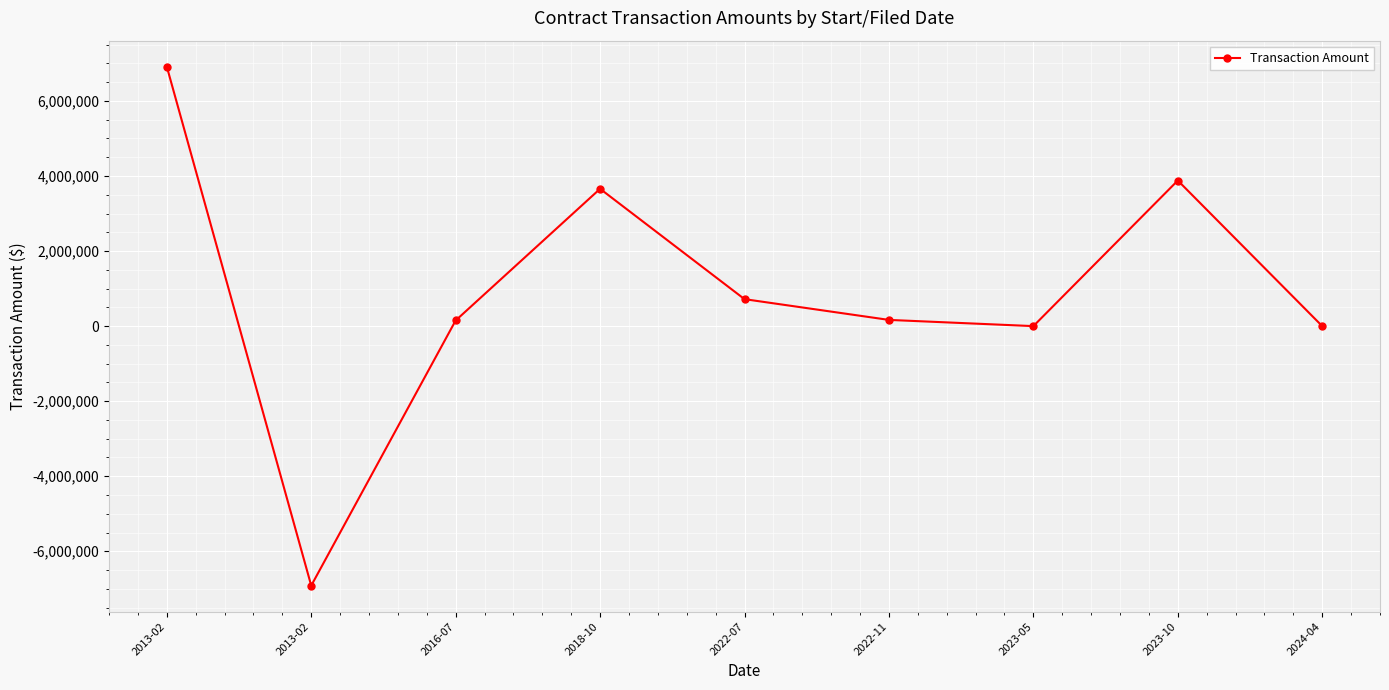

How many lines are shown in the chart?

1